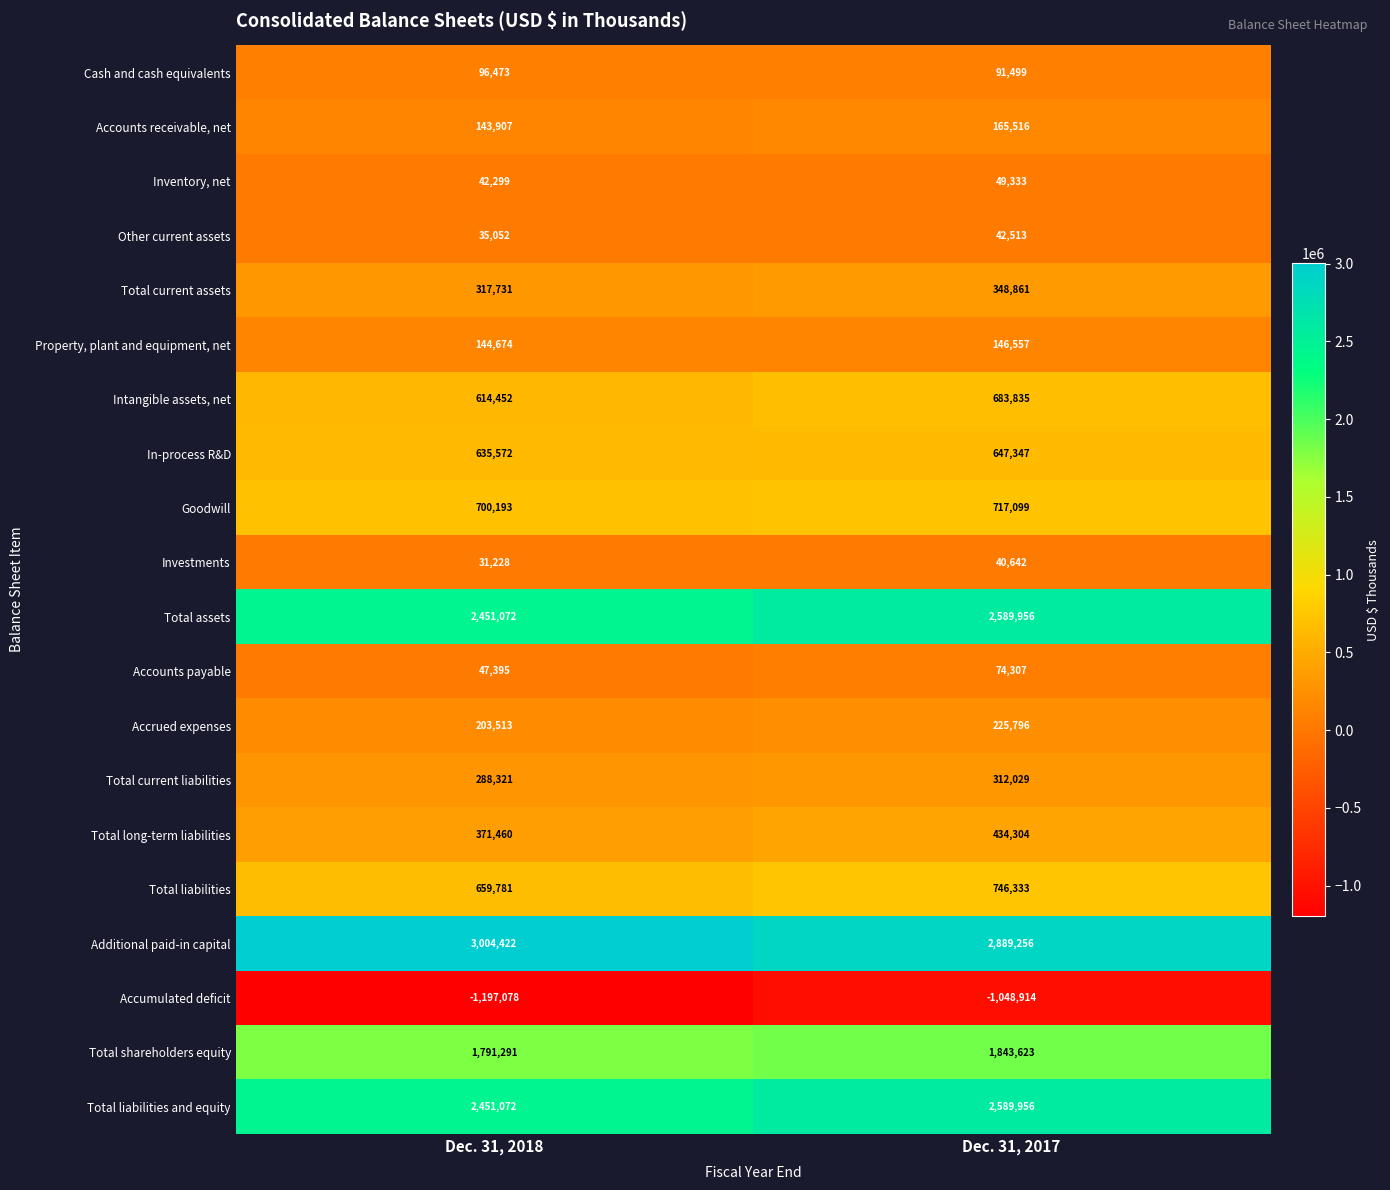

At how many categories does at least one series exceed 535175?

2